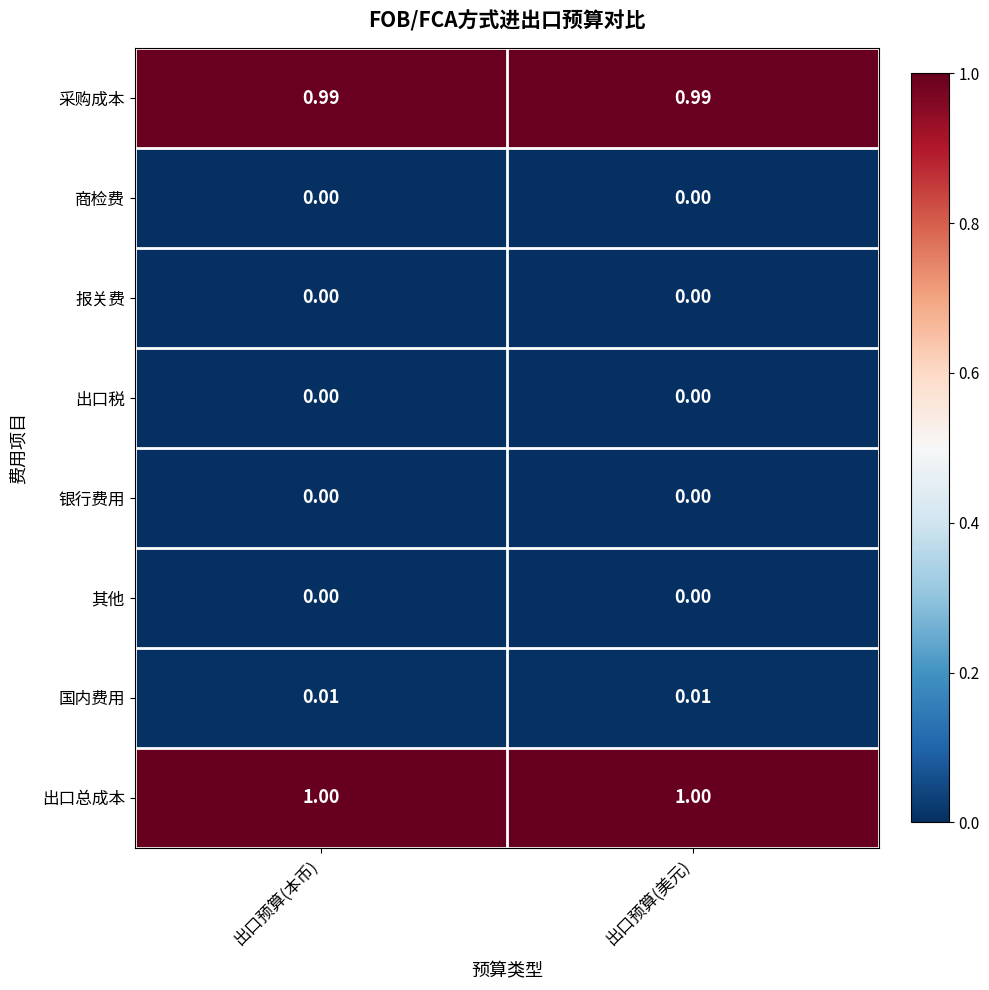

Which series has the largest total across all categories?

出口总成本